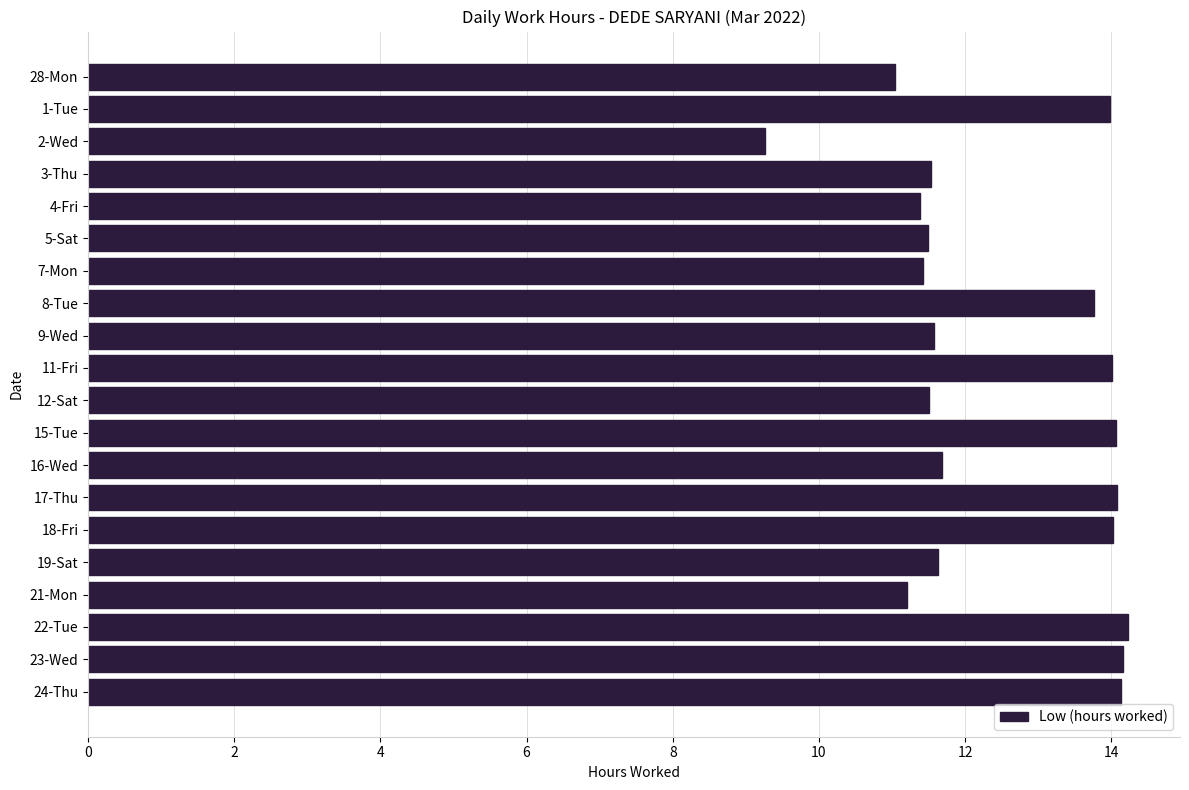

Approximately how many times larger is the value at 18-Fri compared to 21-Mon?

1.3